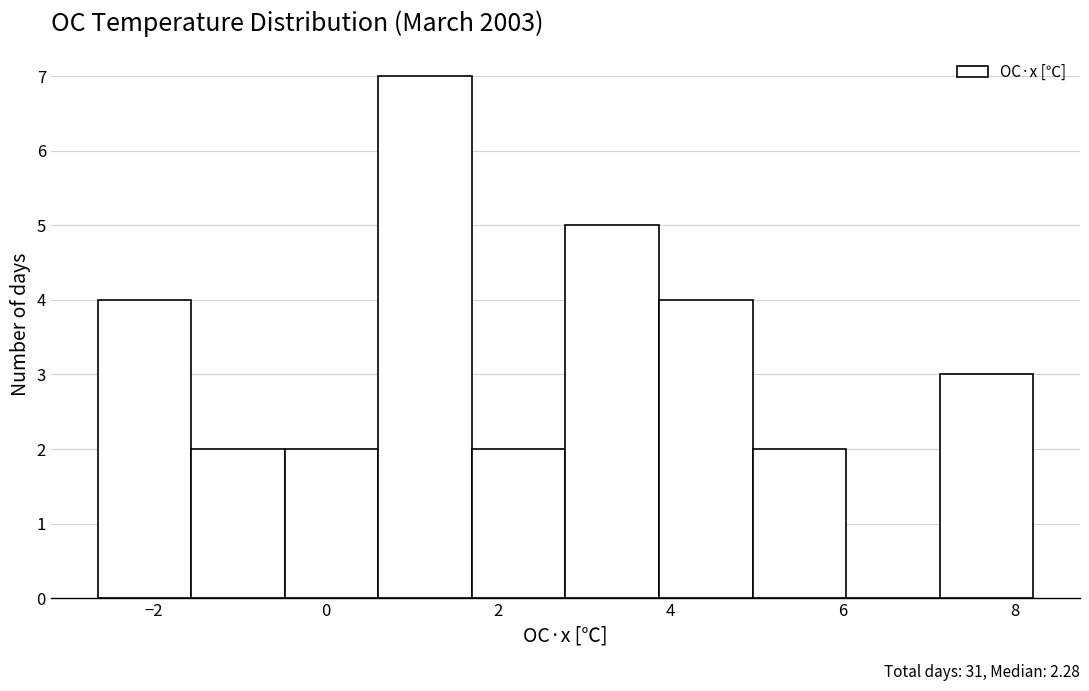

Which range on the x-axis has the tallest bar?

0.6 to 1.6